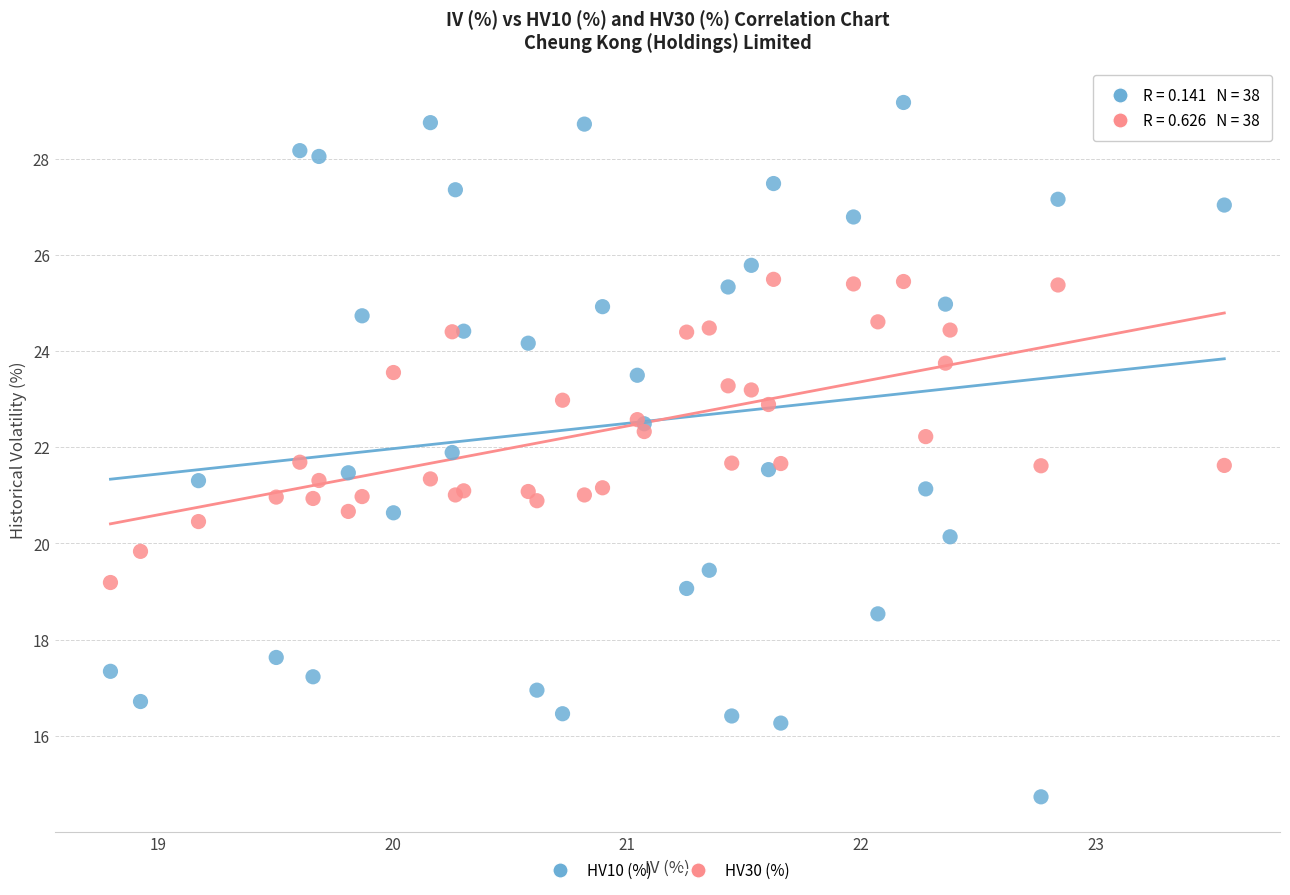

Which series contains the highest Y value?

HV10 (%)